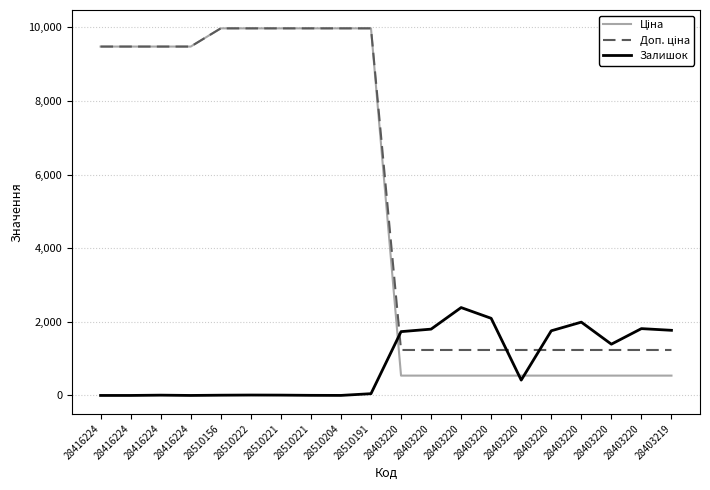

What is the value of the Ціна point at the 11th from the left?

539.0